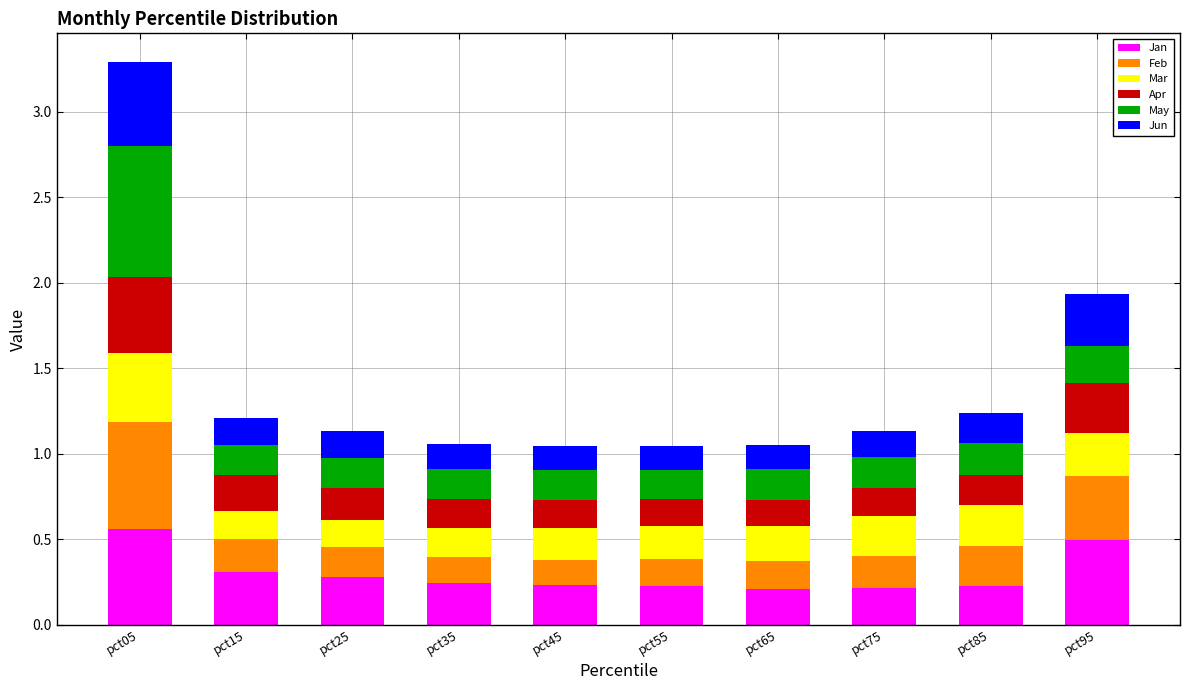

What is the sum of all Jan values?

3.0